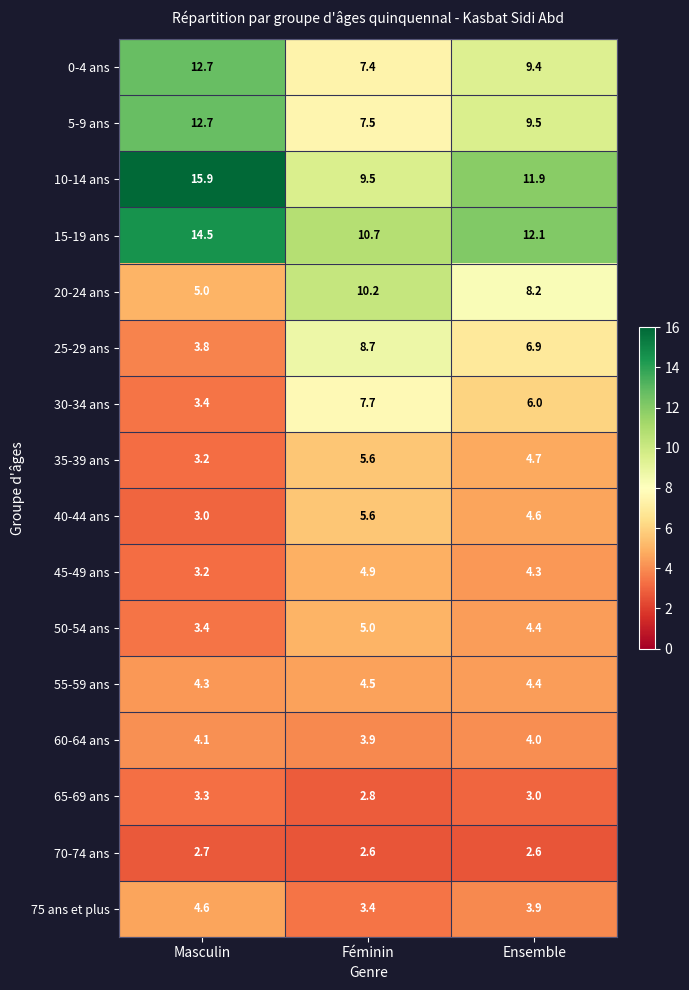

How many categories are shown in the chart?

3